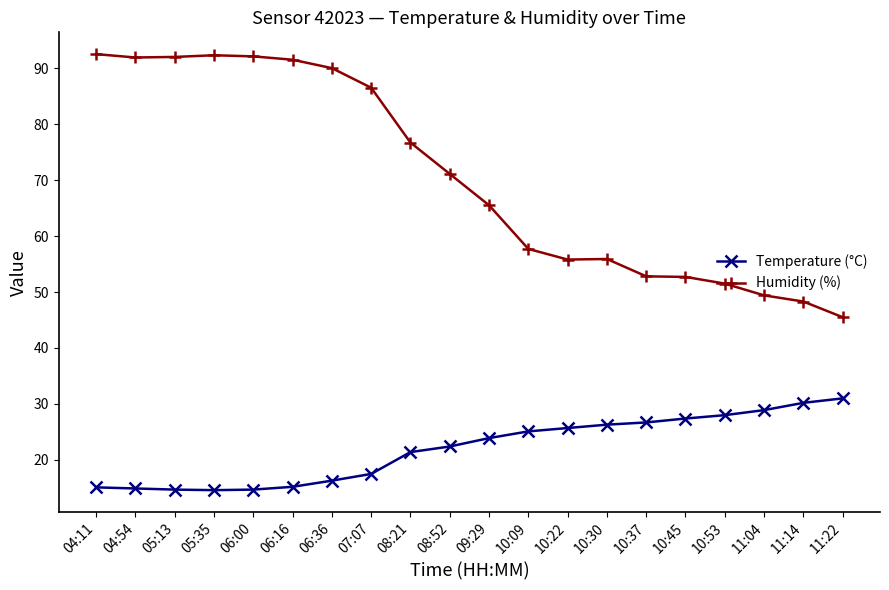

Between 05:13 and 09:29, which series saw the biggest shift?

Humidity (%)